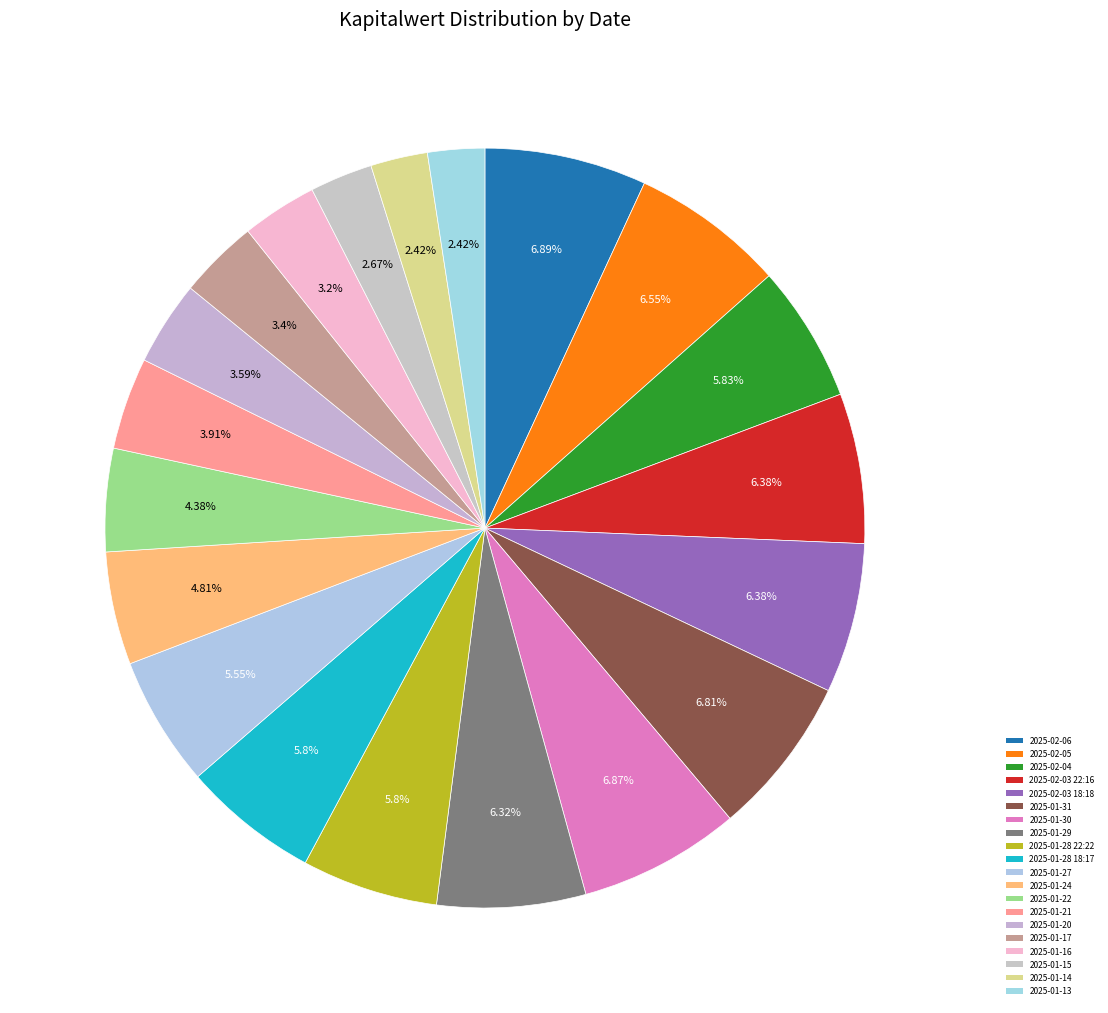

Combined, what portion of the pie is 2025-01-20 and 2025-01-17?

7.0%